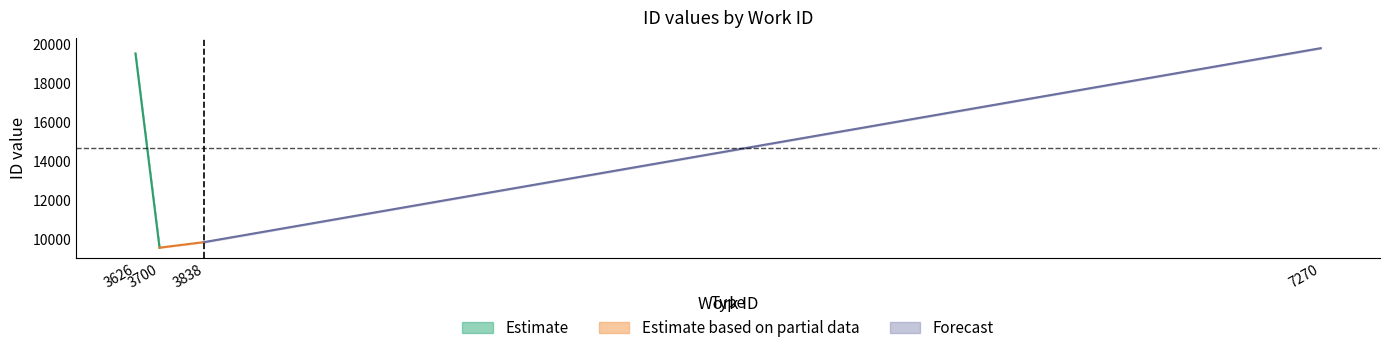

What is the difference between the second highest and second lowest values?

9961